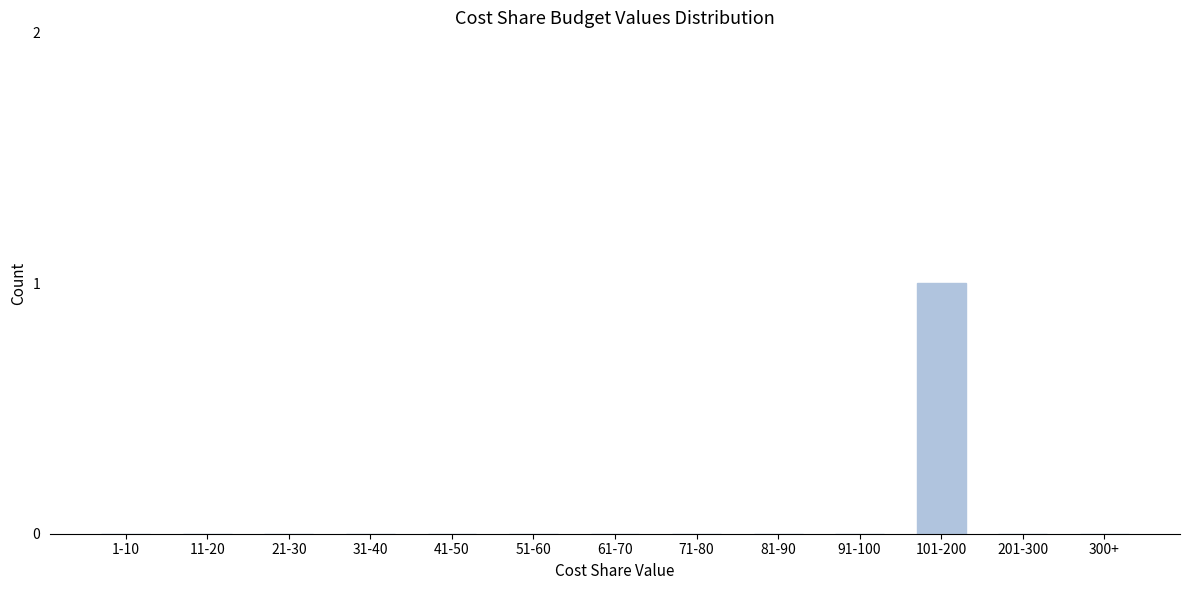

Reading left to right, extract all data points from this chart.

1-10=0	11-20=0	21-30=0	31-40=0	41-50=0	51-60=0	61-70=0	71-80=0	81-90=0	91-100=0	101-200=1	201-300=0	300+=0